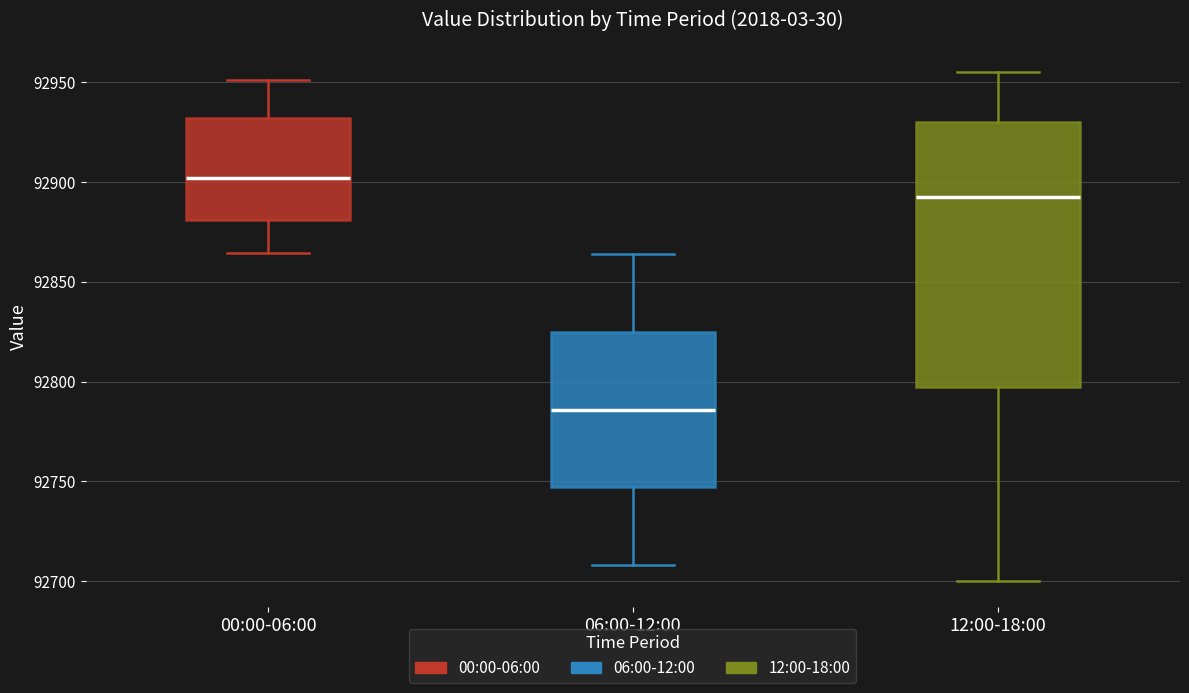

Which box's median line is the highest?

00:00-06:00